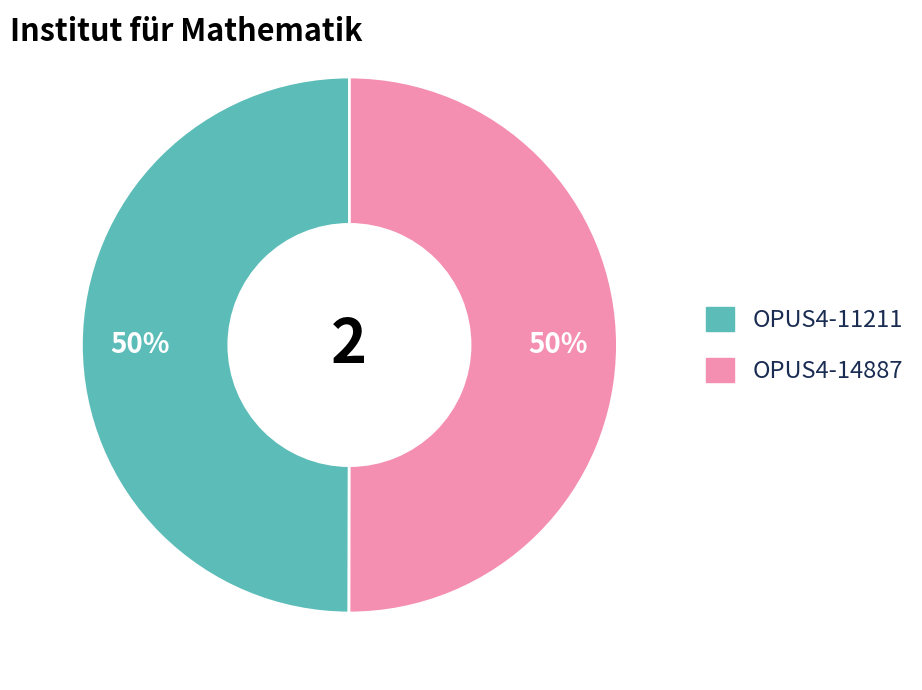

What is the ratio of the value at OPUS4-14887 to the value at OPUS4-11211?

1.0